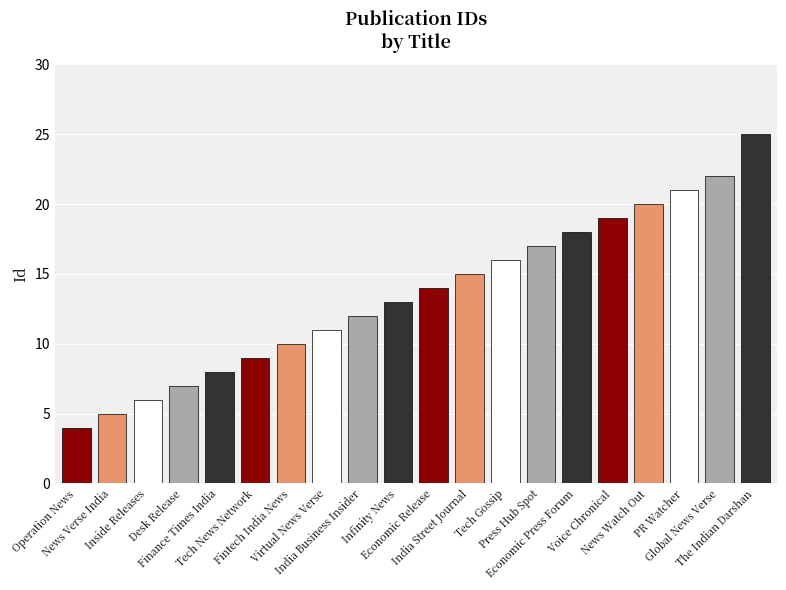

True or false: the data shows 21 at Tech Gossip.

False